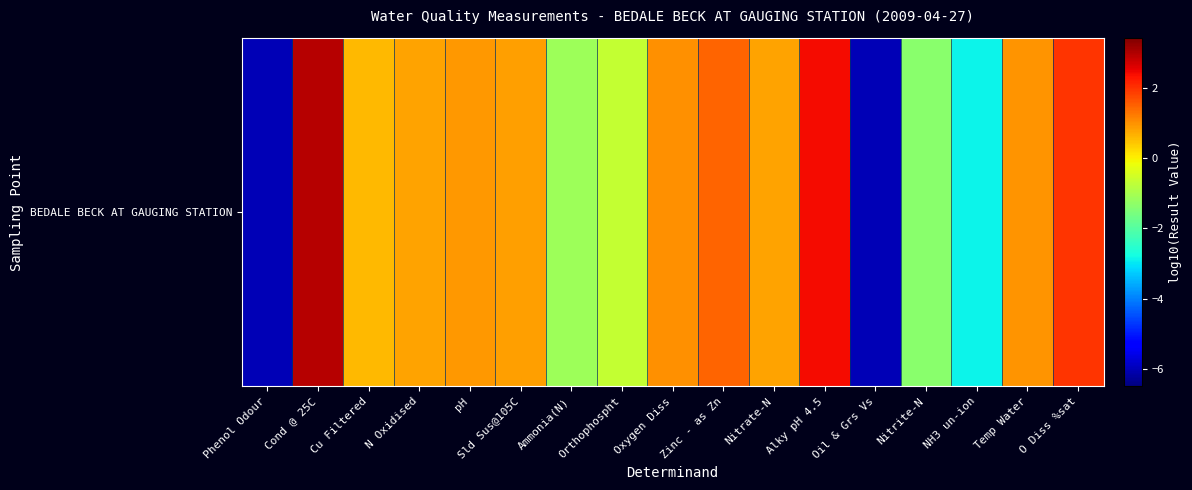

True or false: the data shows -6.0 at Oil & Grs Vs.

True